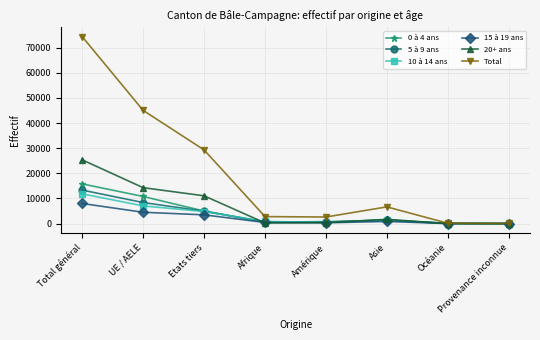

True or false: 15 à 19 ans has a value of 2973 at Total général.

False